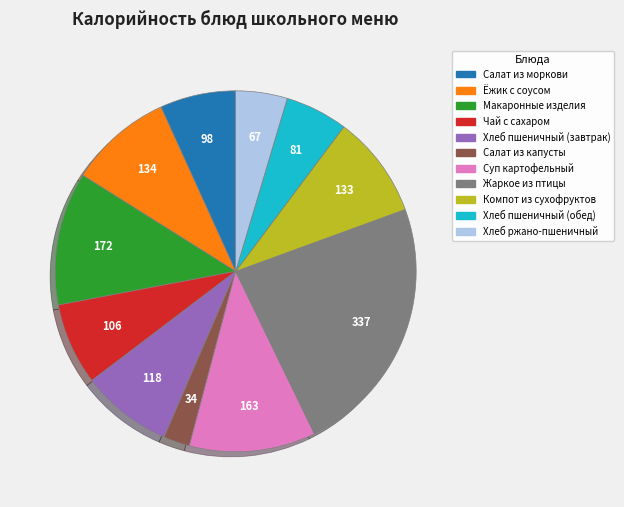

How many slices are in this pie chart?

11